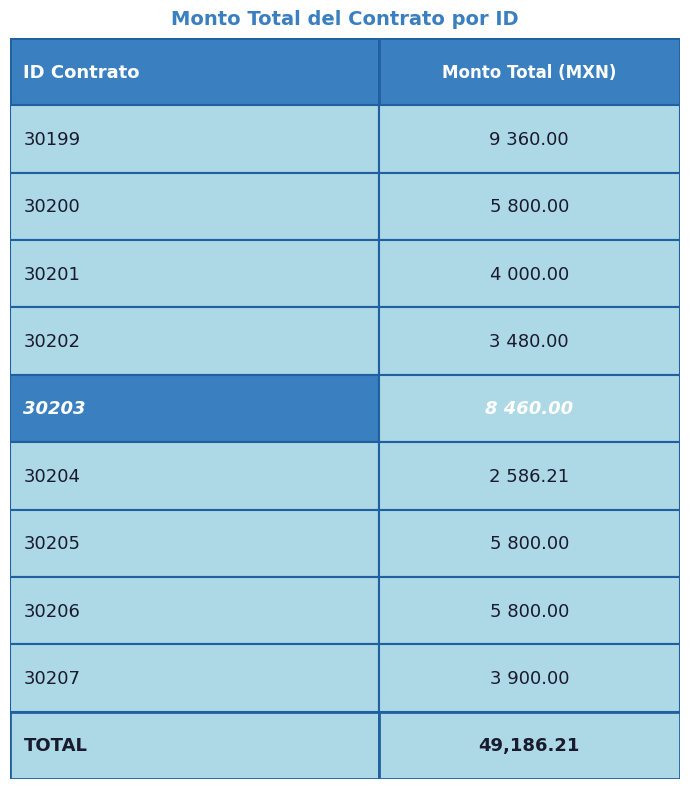

Count the number of categories in the chart.

9